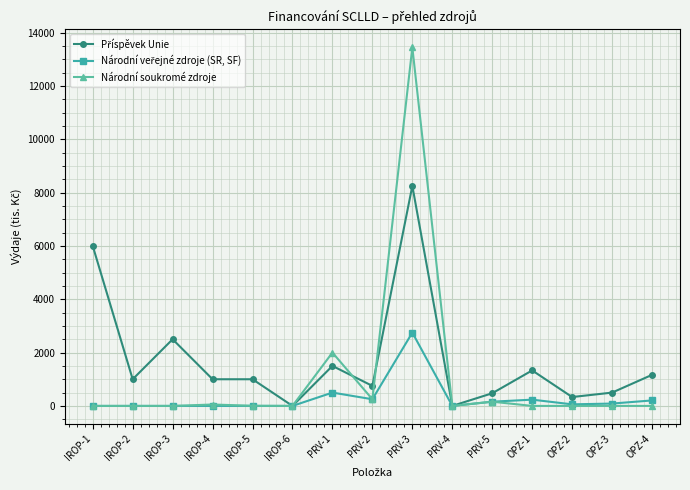

What is the difference between the maximum and minimum values in the Národní soukromé zdroje series?

13444.4